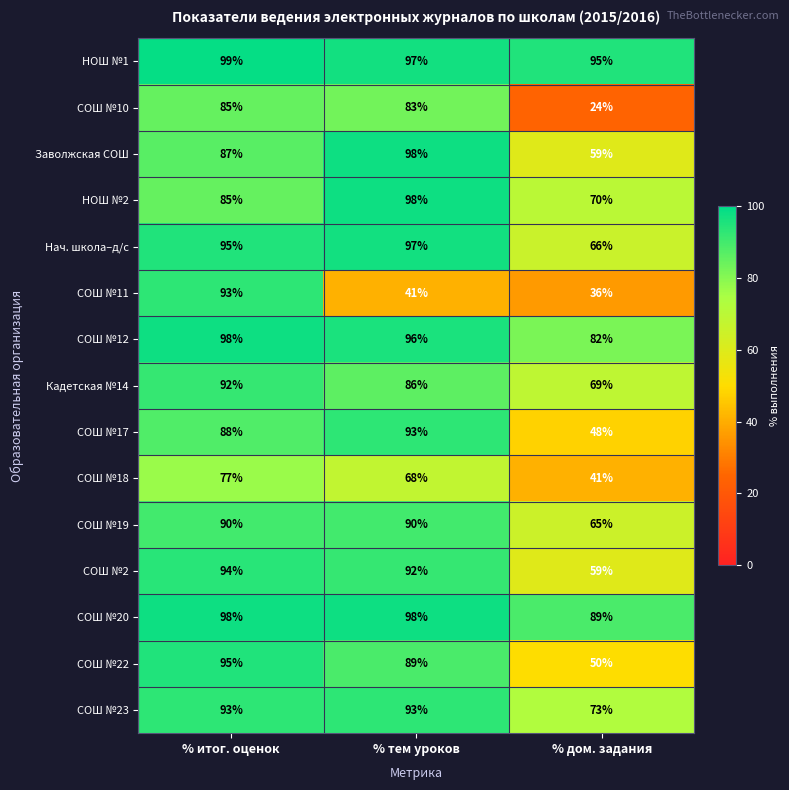

Which series changed the most between % итог. оценок and % дом. задания?

СОШ №10